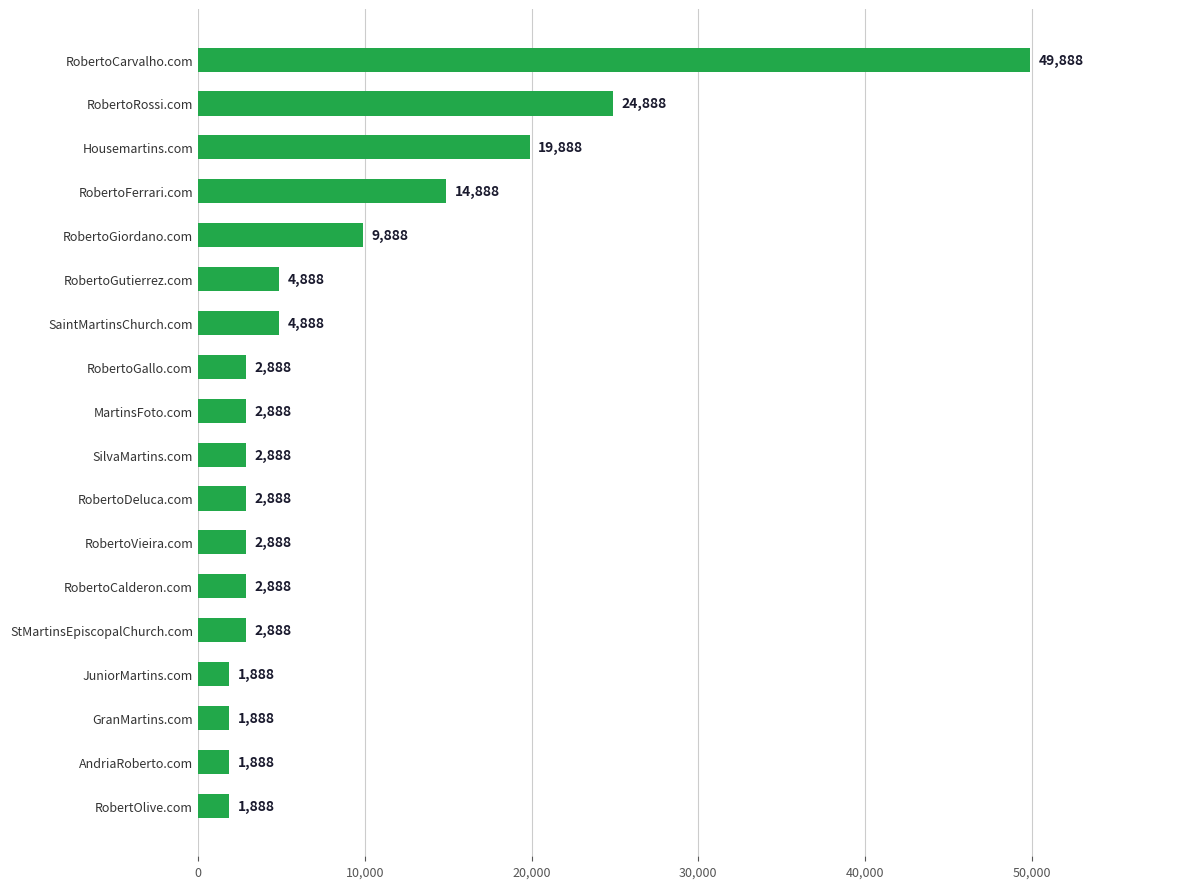

True or false: the data shows 19888 at Housemartins.com.

True